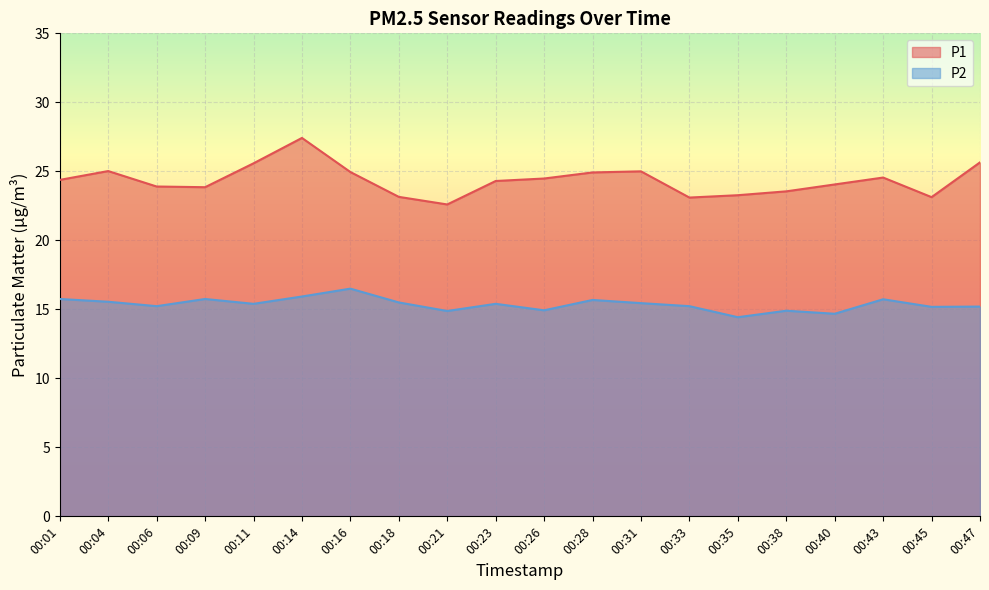

How many interior local valleys does the P1 series have?

4